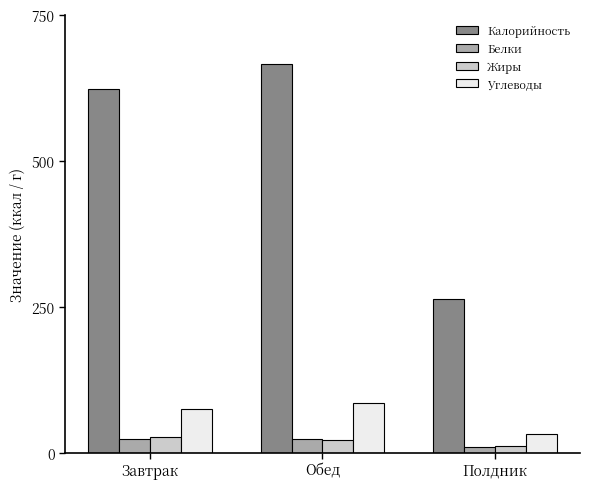

What is the average value of the Углеводы series?

63.5